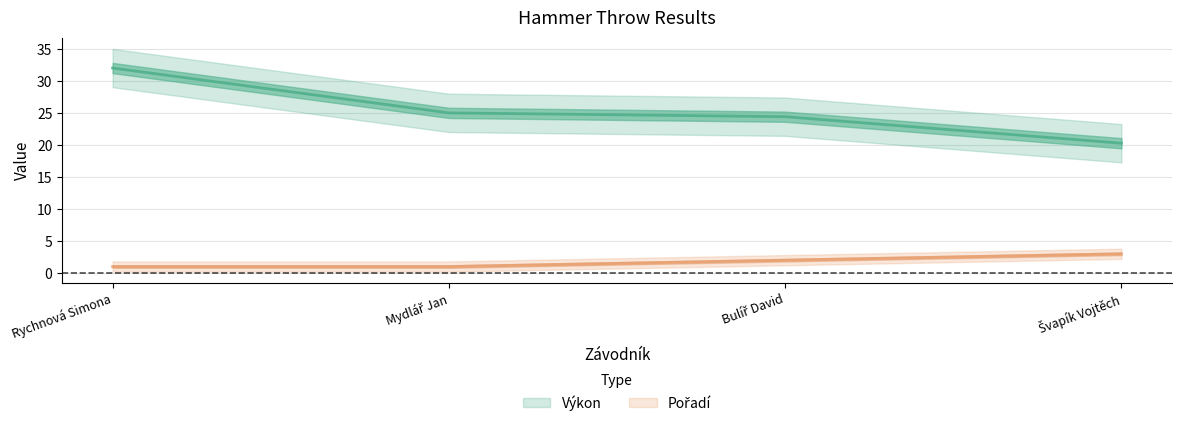

Rank the series by their maximum value, from highest to lowest.

Výkon, Pořadí